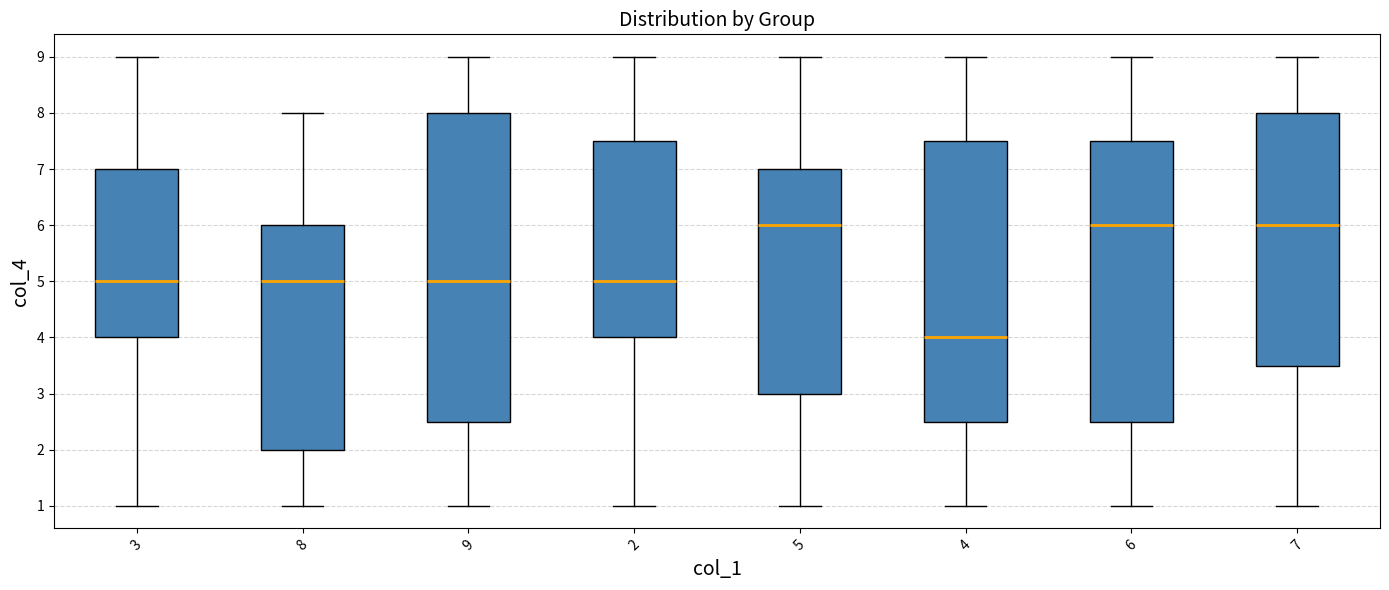

Reading left to right, transcribe this box plot: for each box, give where its median line is, the range the box spans, and where its two whiskers end, as read against the y-axis. The values are not printed on the chart, so give them approximately, as read against the axis.

3: median 5.0, box 4.0 to 7.0, whiskers 1.0 to 9.0
8: median 5.0, box 2.0 to 6.0, whiskers 1.0 to 8.0
9: median 5.0, box 2.5 to 8.0, whiskers 1.0 to 9.0
2: median 5.0, box 4.0 to 7.5, whiskers 1.0 to 9.0
5: median 6.0, box 3.0 to 7.0, whiskers 1.0 to 9.0
4: median 4.0, box 2.5 to 7.5, whiskers 1.0 to 9.0
6: median 6.0, box 2.5 to 7.5, whiskers 1.0 to 9.0
7: median 6.0, box 3.5 to 8.0, whiskers 1.0 to 9.0